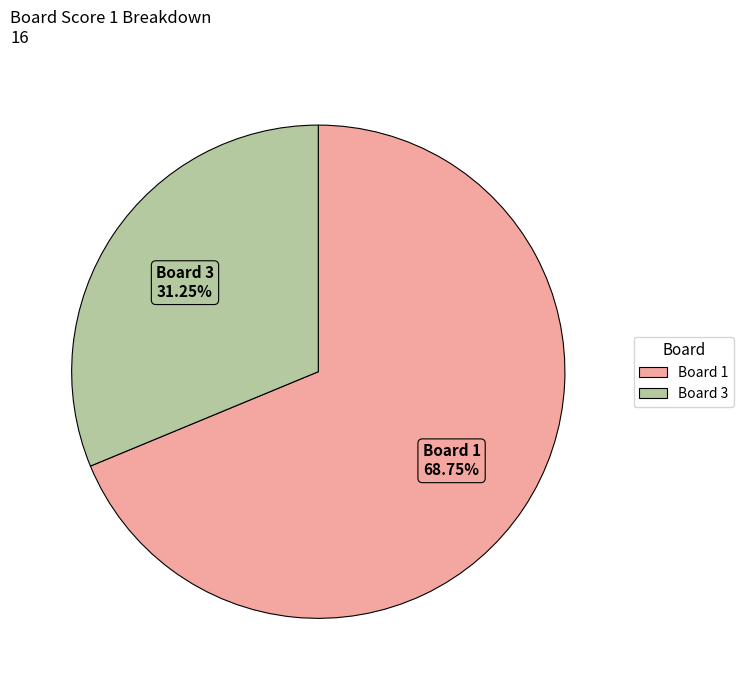

Does any single category account for the majority?

Yes